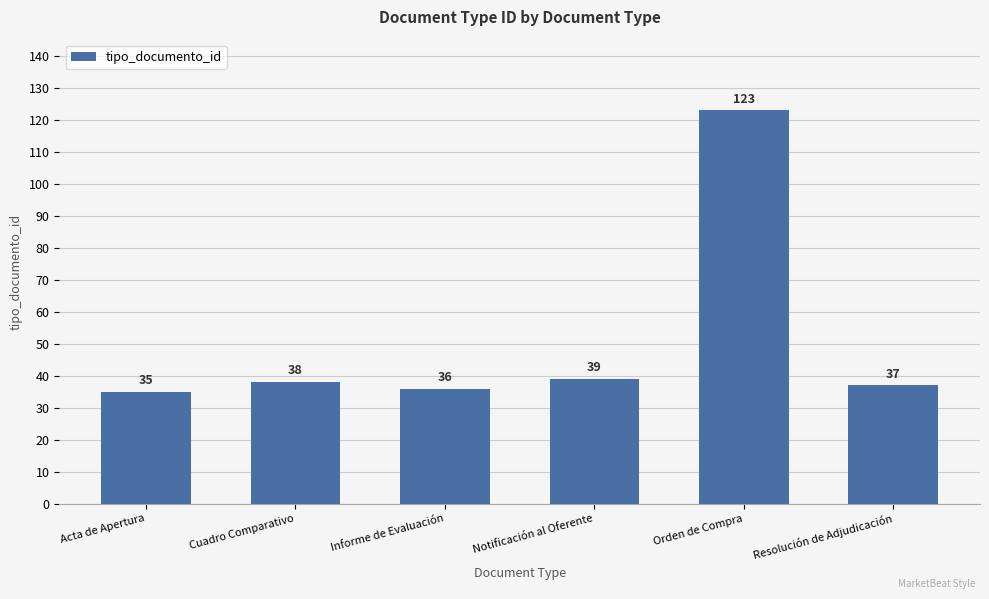

Reading left to right, transcribe all the data shown in this chart.

Acta de Apertura=35	Cuadro Comparativo=38	Informe de Evaluación=36	Notificación al Oferente=39	Orden de Compra=123	Resolución de Adjudicación=37